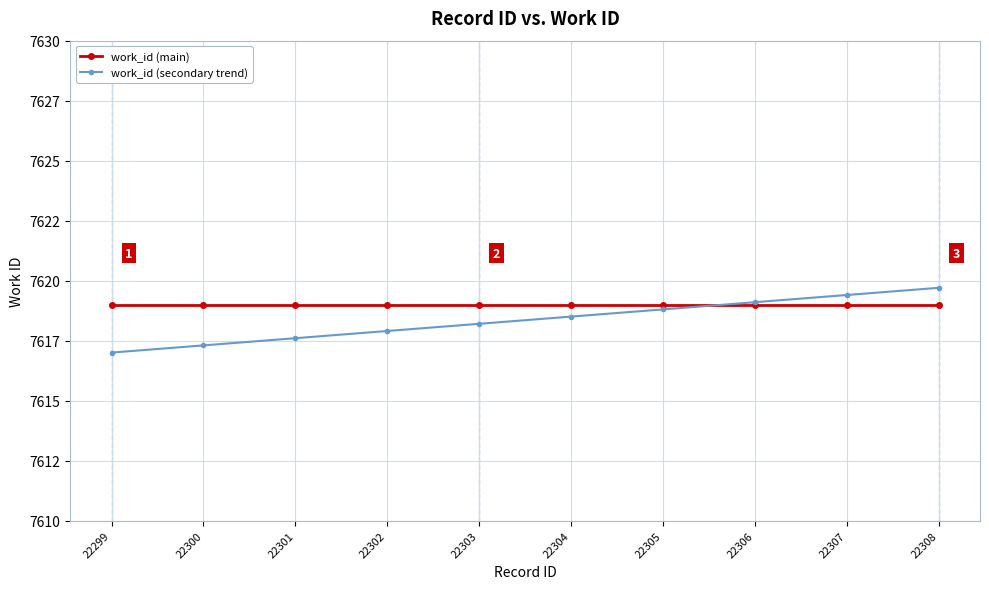

True or false: work_id (secondary trend) has a value of 7617.6 at 22301.

True